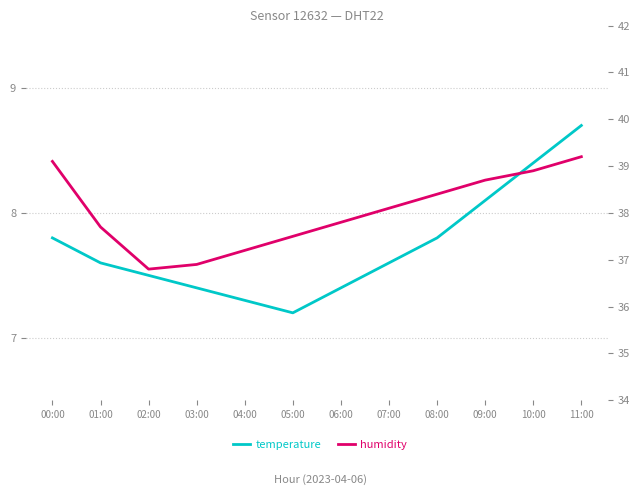

Which series changed the most between 00:00 and 06:00?

humidity